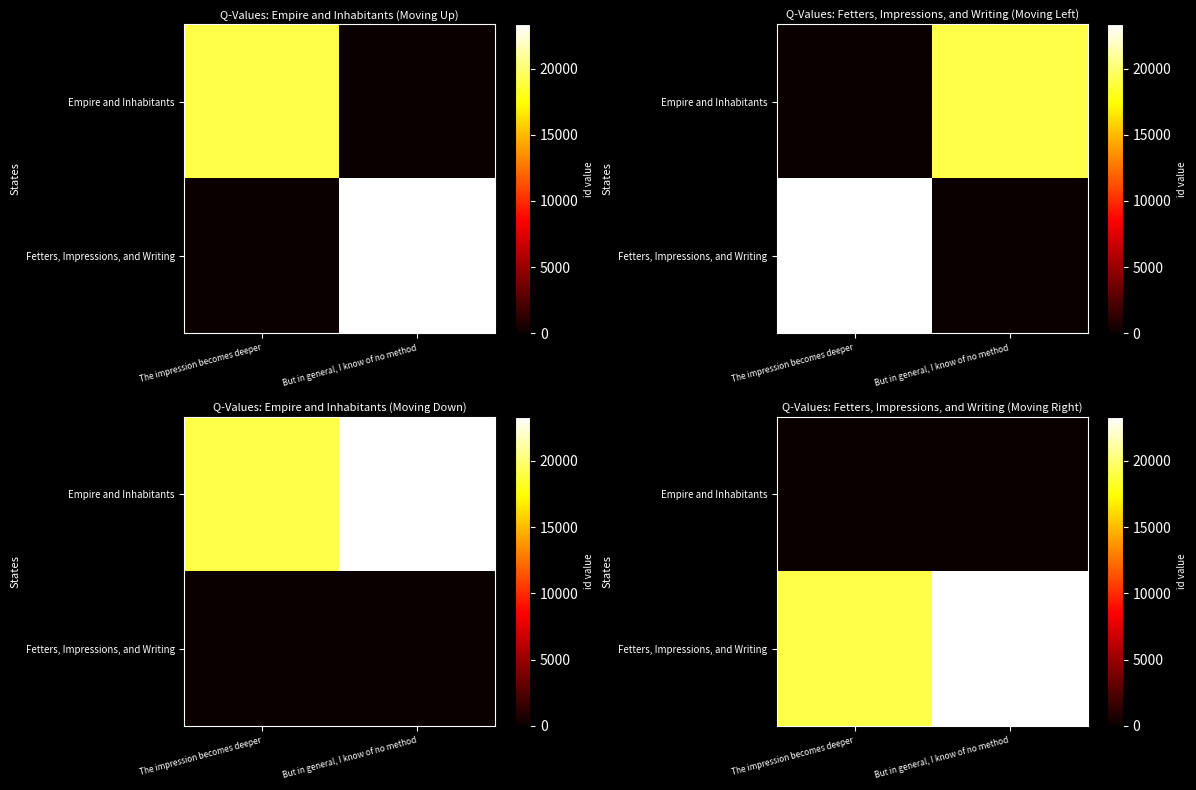

List the series in order of their peak value, highest first.

Fetters, Impressions, and Writing, Empire and Inhabitants